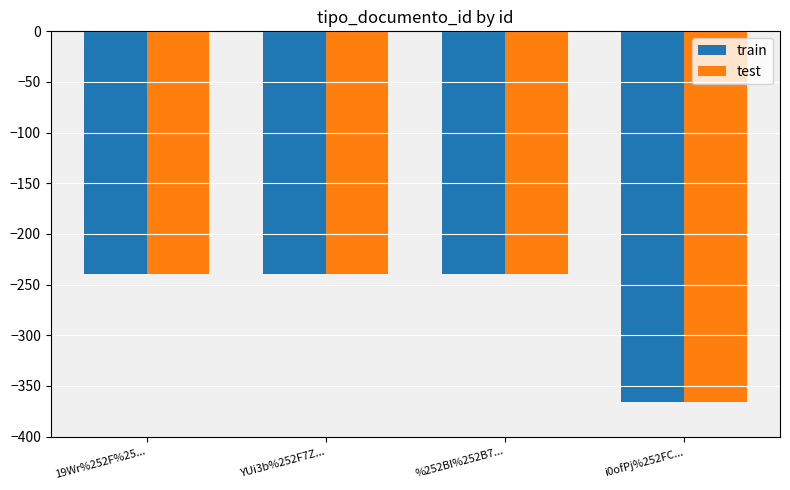

What is the label of the 1st bar from the left?

19Wr%252F%25...